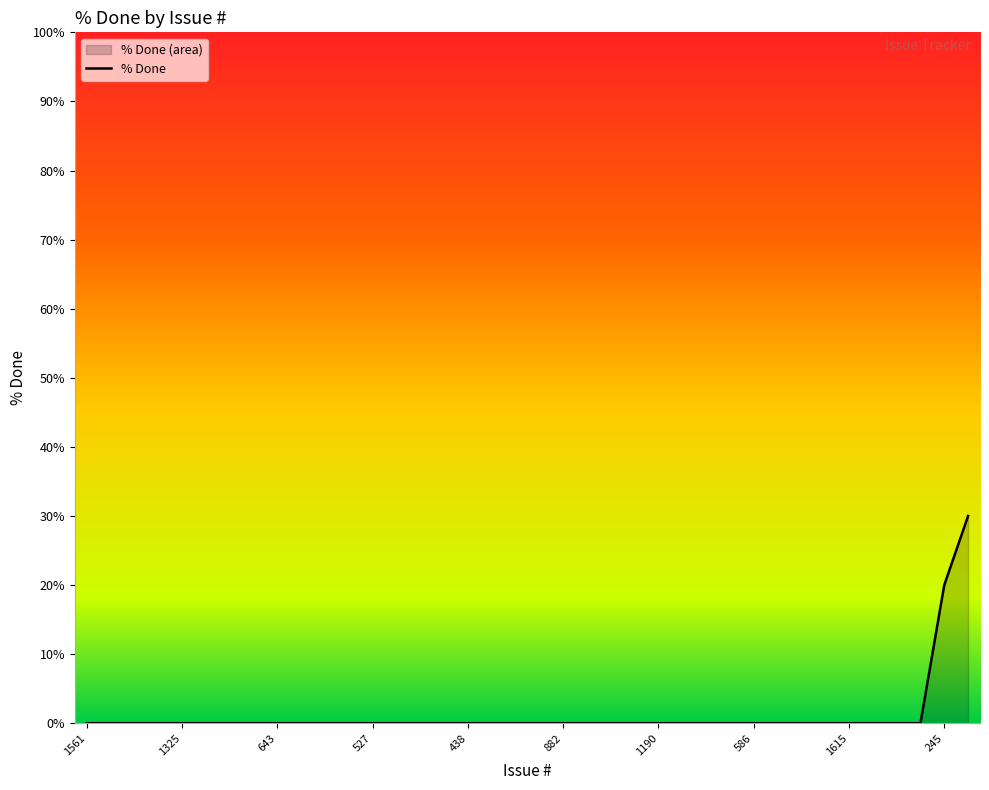

Reading left to right, transcribe all the data shown in this chart.

1561=0	1414=0	1380=0	1340=0	1325=0	815=0	677=0	645=0	643=0	619=0	592=0	578=0	527=0	520=0	519=0	516=0	438=0	1619=0	1202=0	913=0	882=0	637=0	553=0	422=0	1190=0	1563=0	437=0	830=0	586=0	573=0	1578=0	697=0	1615=0	258=0	143=0	243=0	245=20	207=30